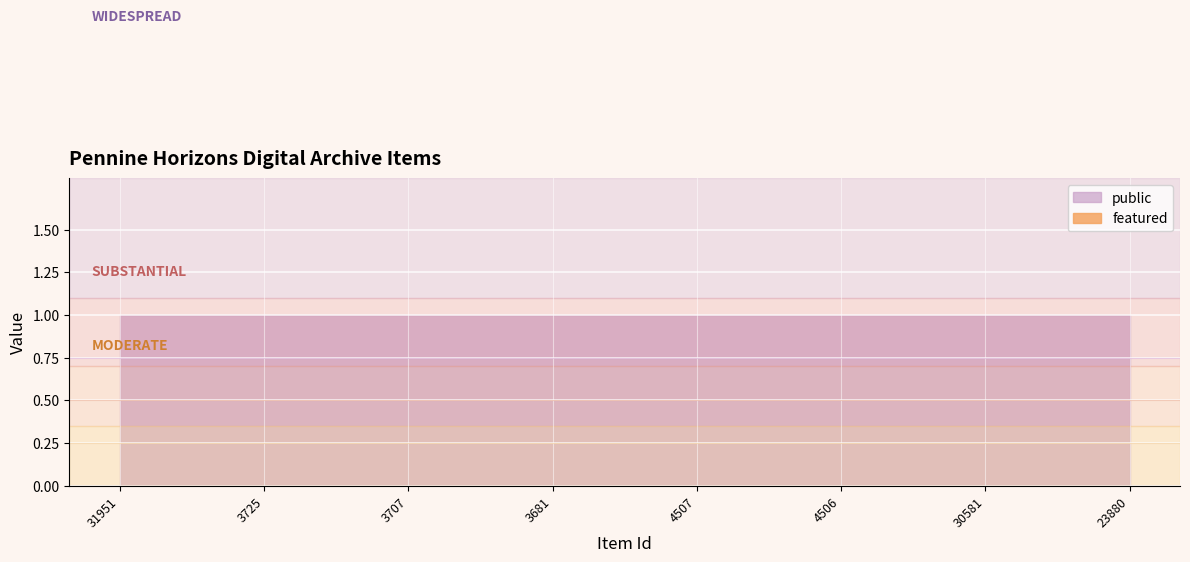

What is the label of the 4th point from the right?

4507